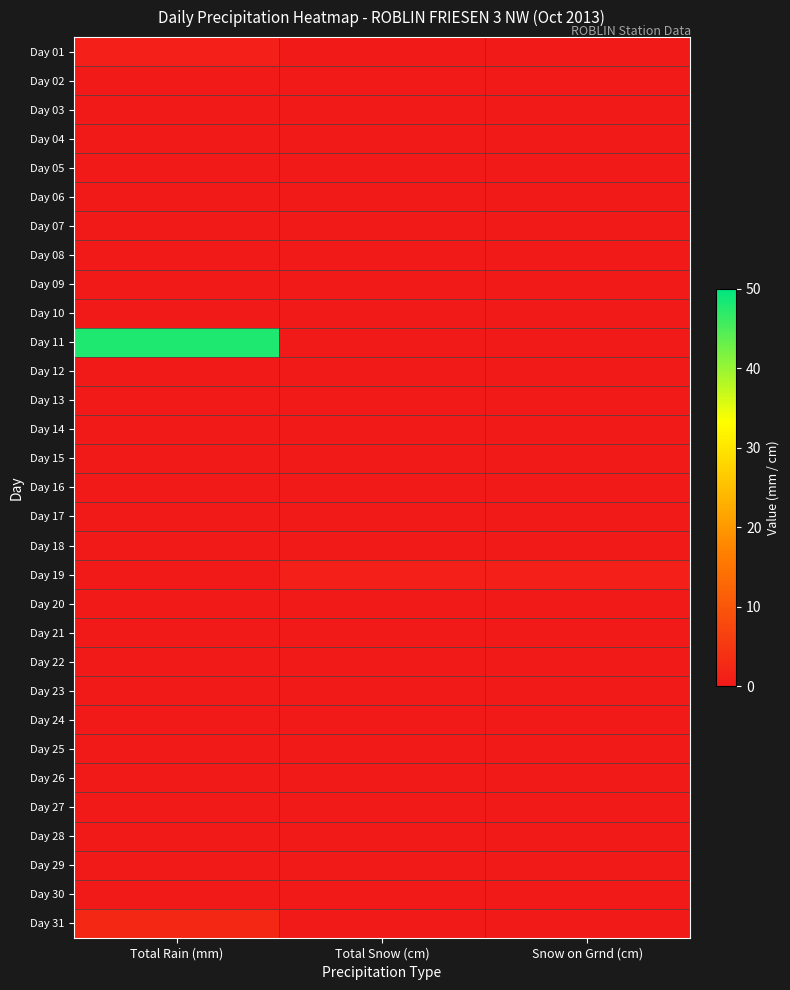

At which category is the sum across all series the highest?

Total Rain (mm)